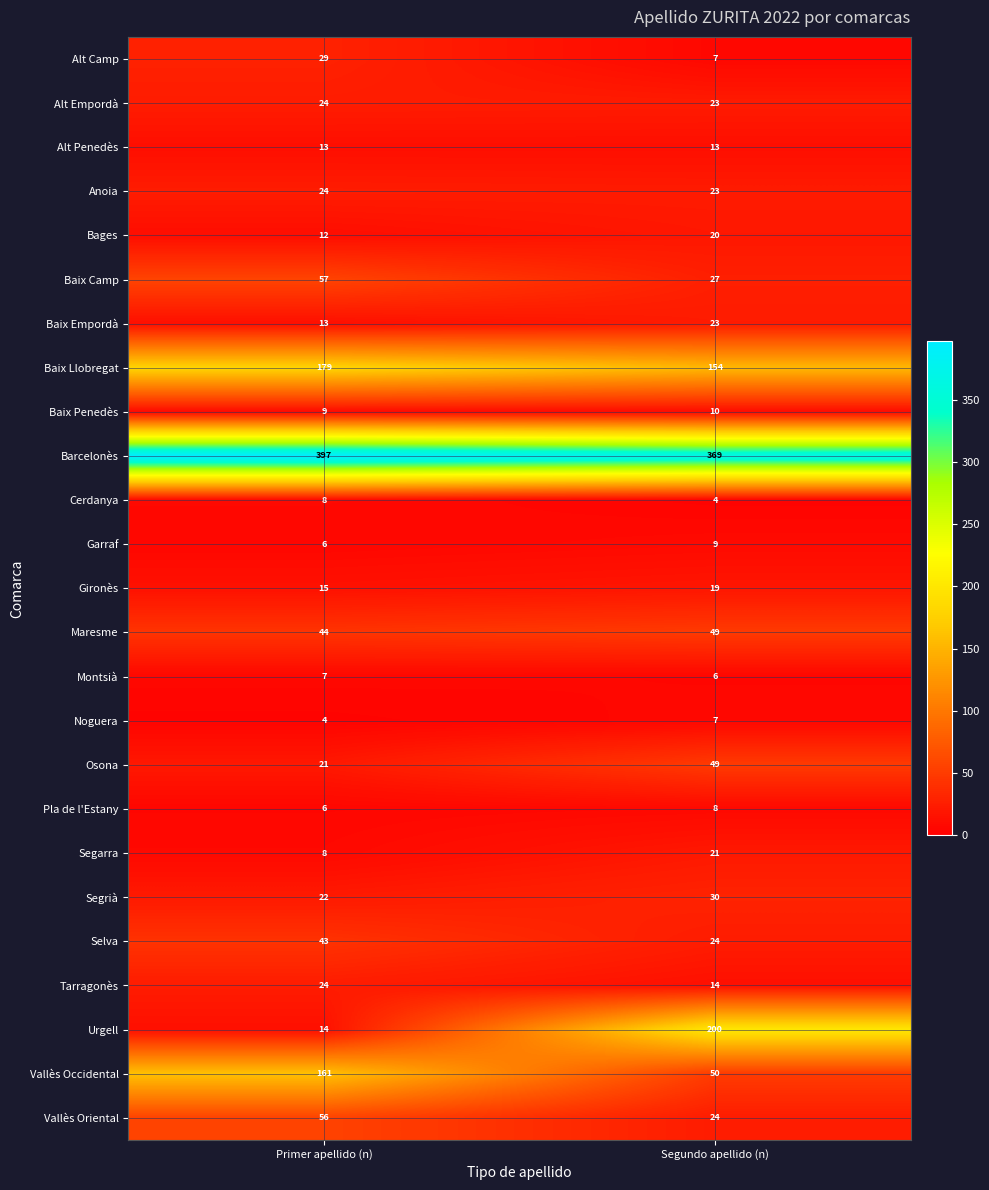

At how many categories does at least one series exceed 87?

2